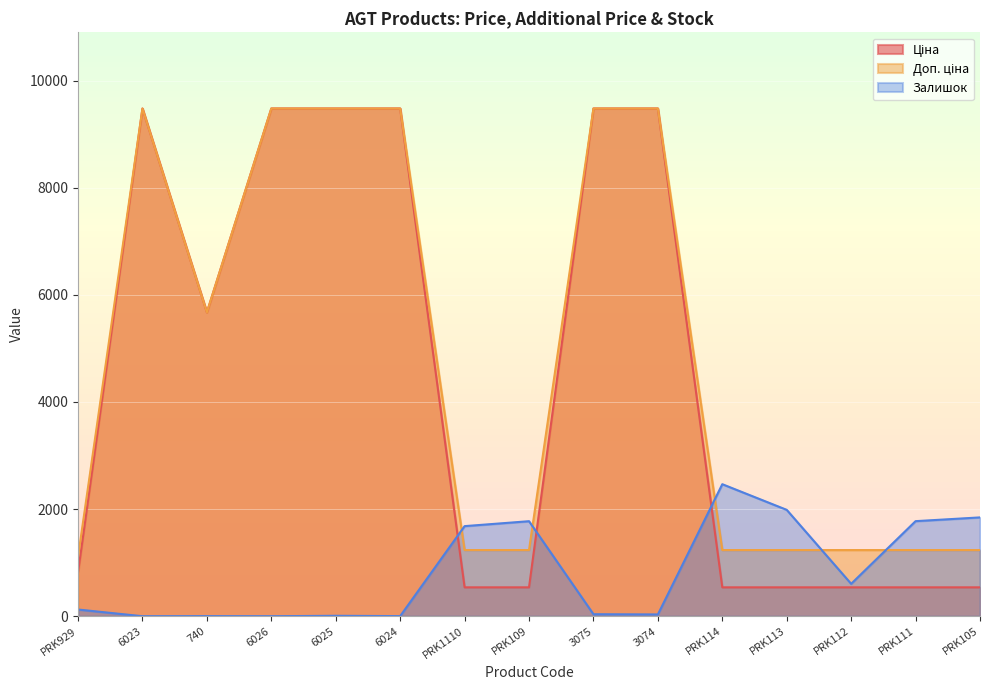

Is it true that Ціна equals 9480.1 at 6023?

True